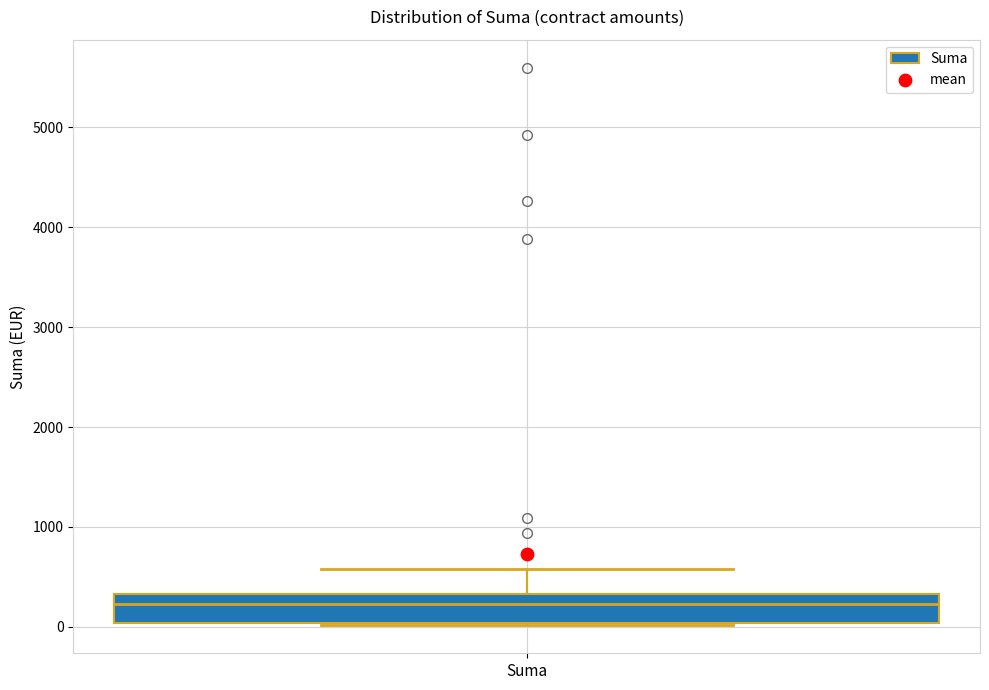

Where is the upper edge of the box for Suma on the y-axis? The values are not printed on the chart, so give them approximately, as read against the axis.

300